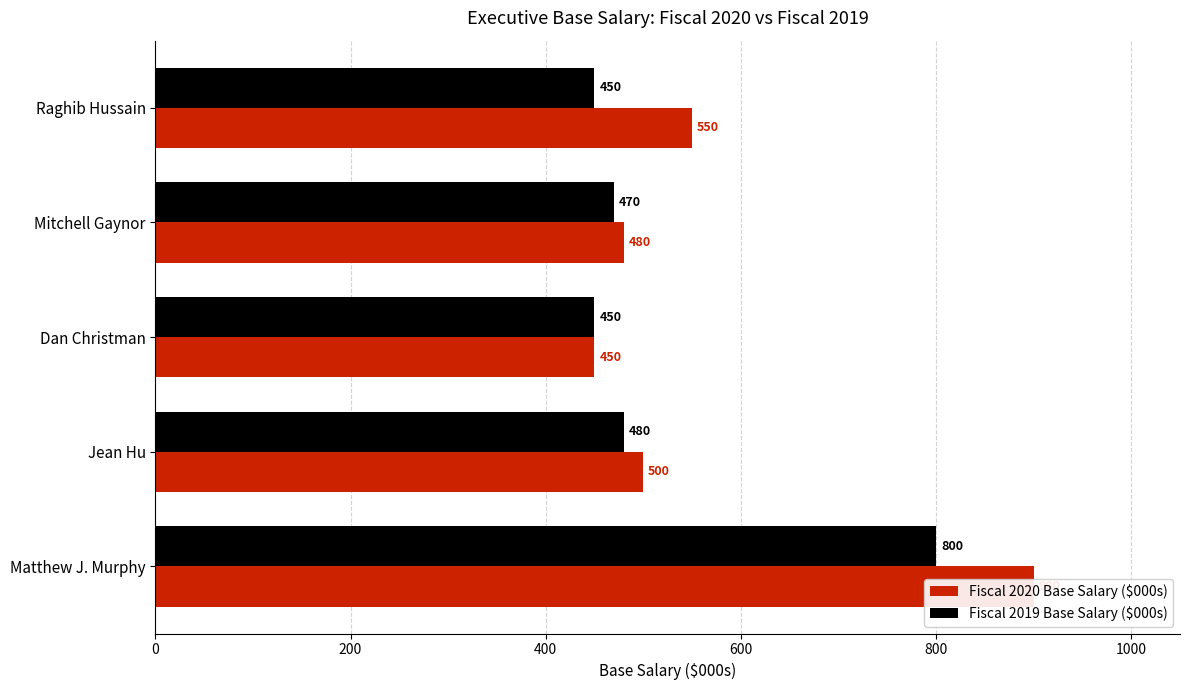

How many values in the Fiscal 2019 Base Salary ($000s) series exceed 470?

2